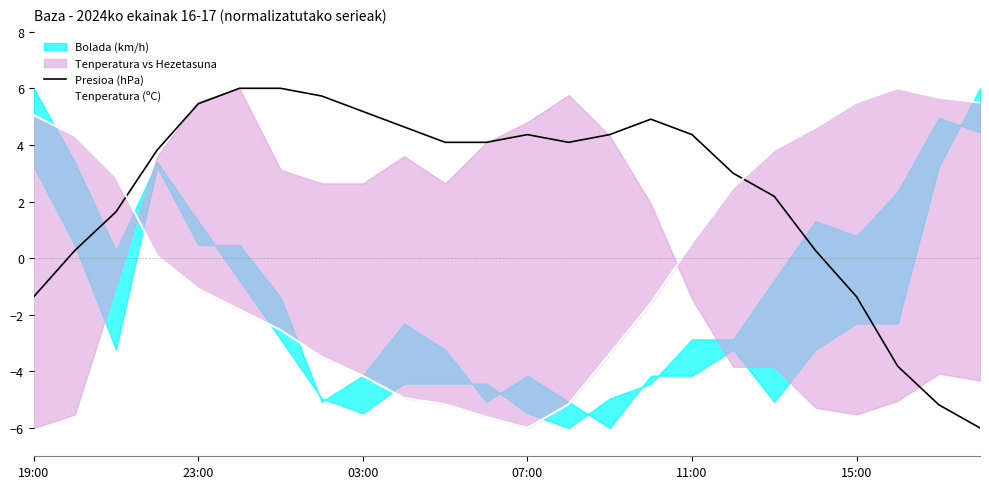

What is the highest value of the Presioa (hPa) series?

6.0